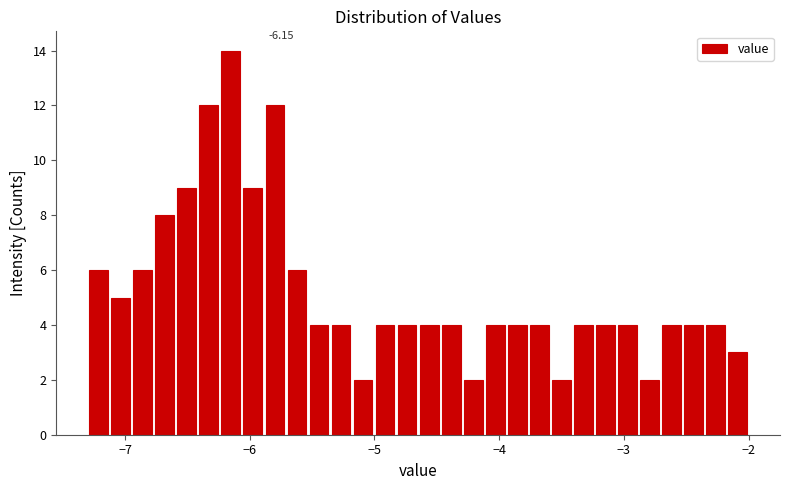

Read against the x-axis, roughly where is the centre of the tallest bar?

-6.2